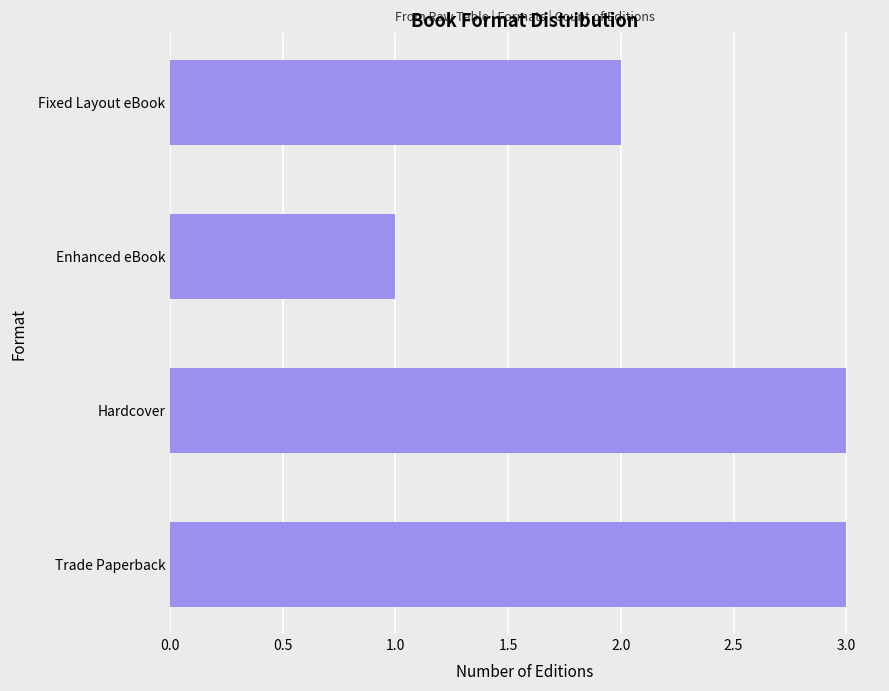

The value at Hardcover is 3. True or false?

True